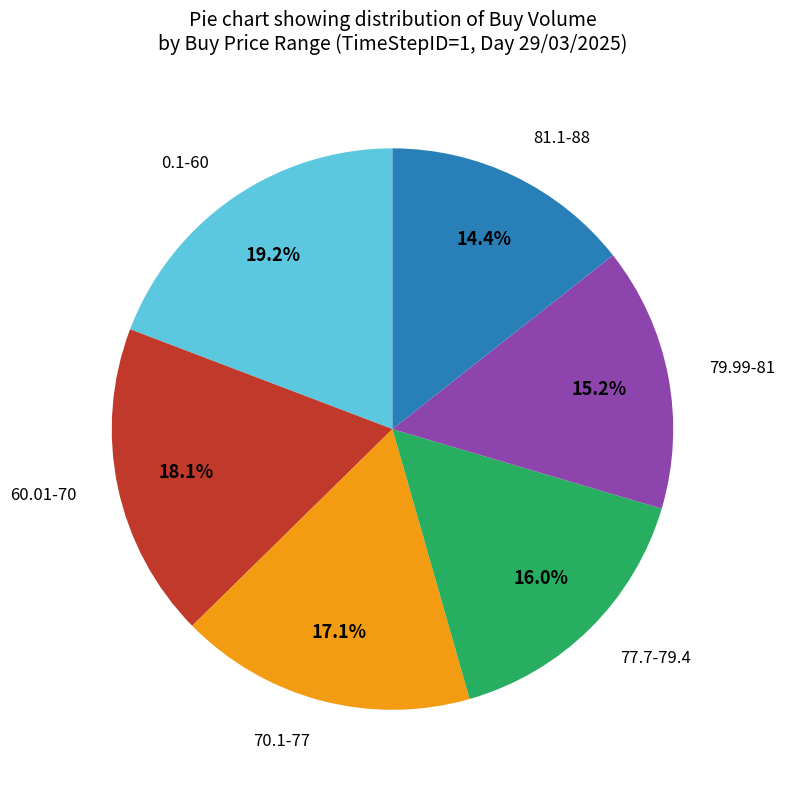

Which slice is the smallest?

81.1-88